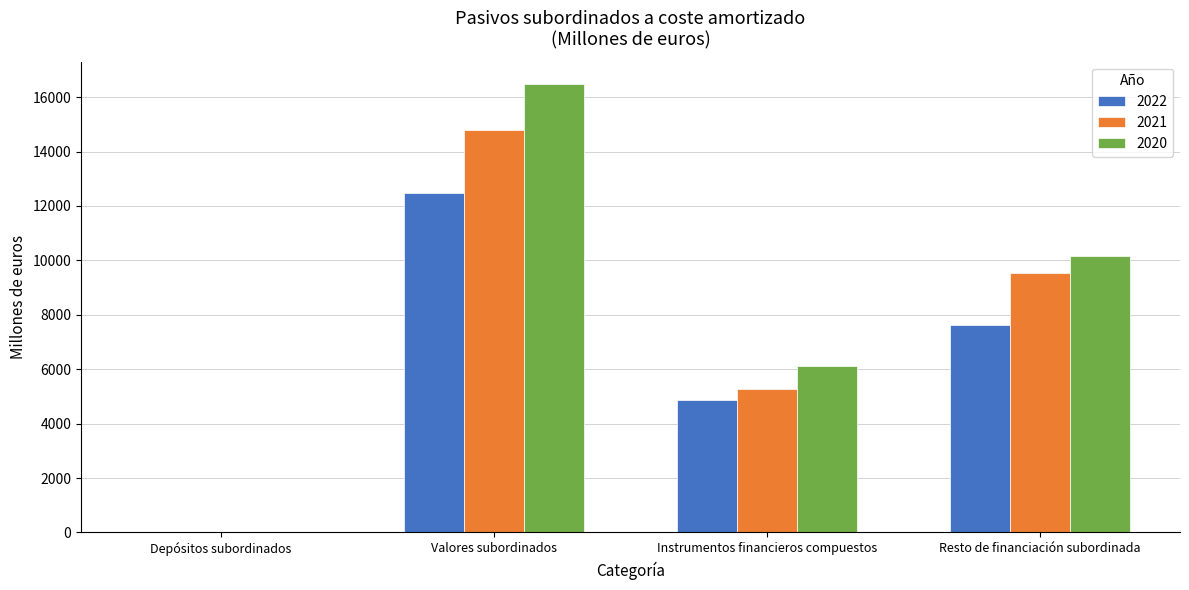

At which label does 2021 first exceed 9523?

Valores subordinados